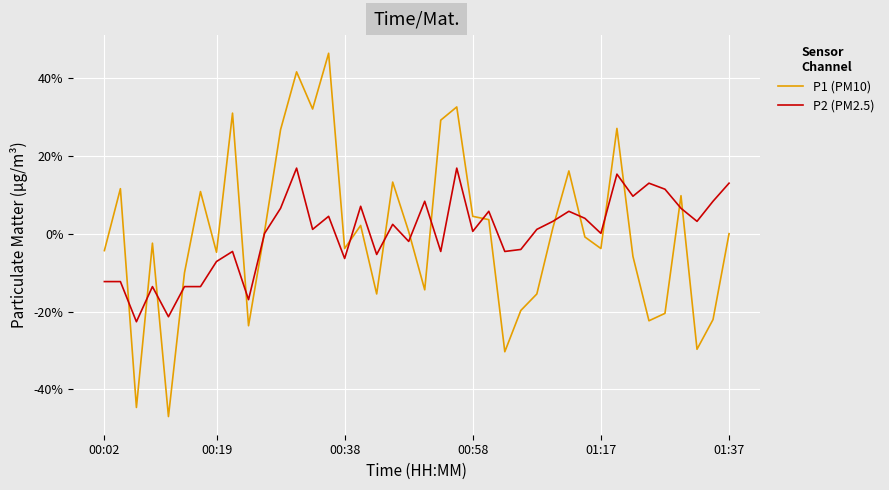

How many intersections are there between P2 (PM2.5) and P1 (PM10)?

17